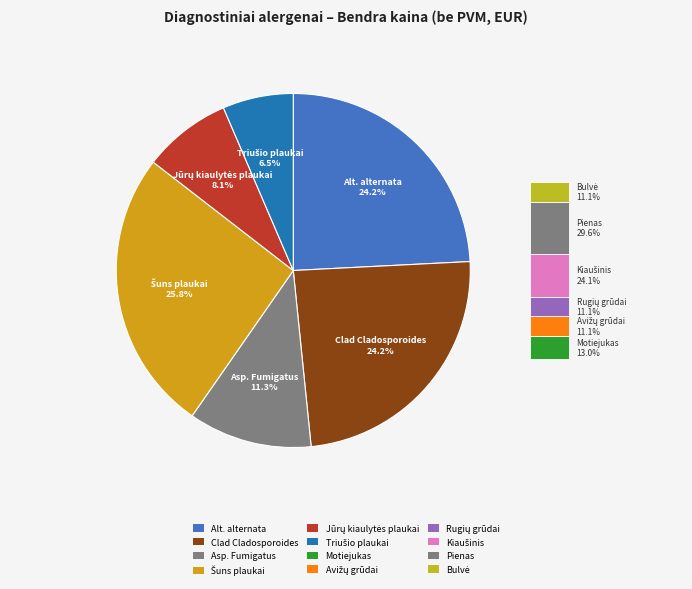

Is there any slice that represents more than half of the pie?

No